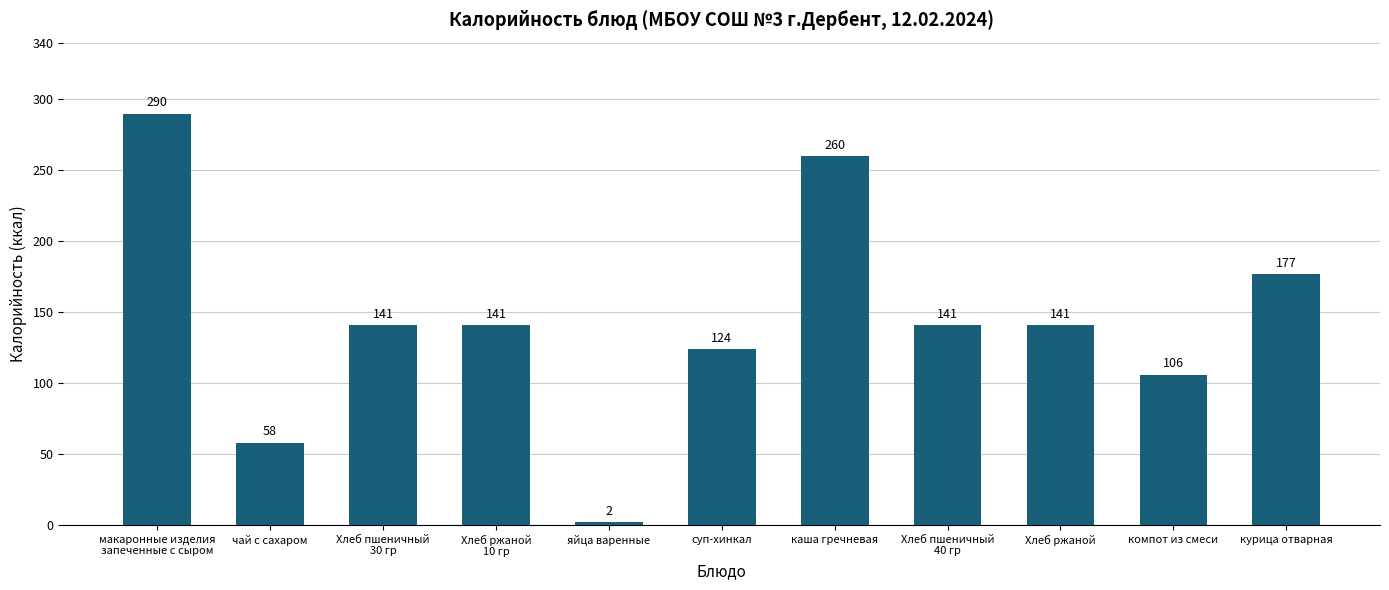

What is the smallest value displayed?

2